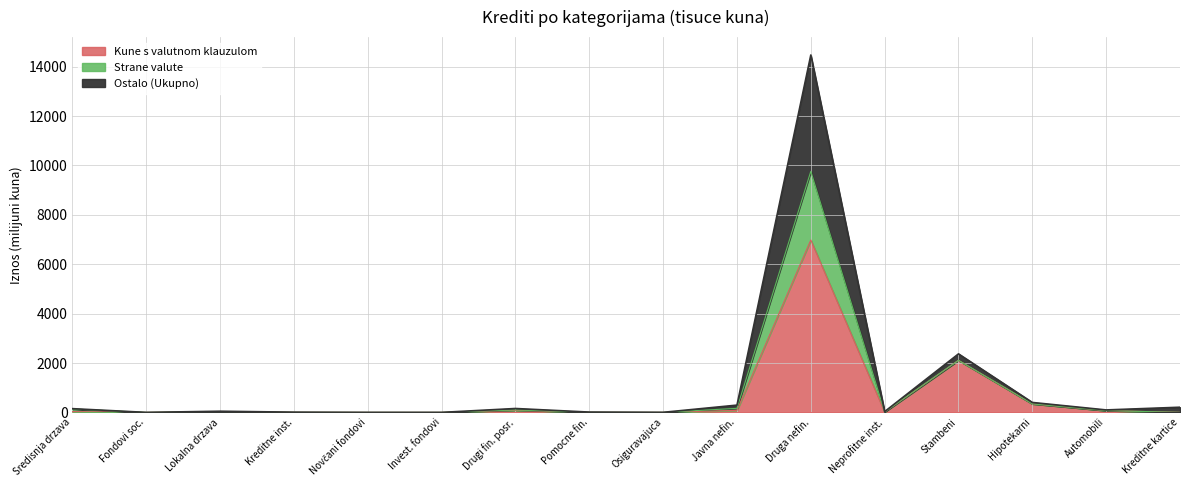

True or false: Kune s valutnom klauzulom and Ukupno cross at least once.

False